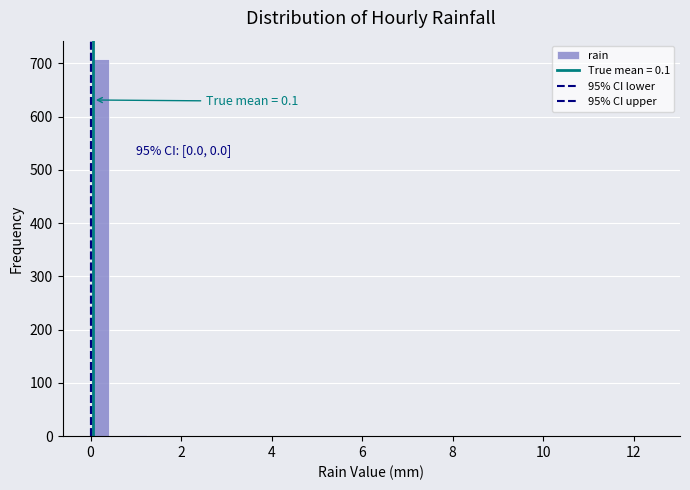

Around what value on the x-axis is the tallest bar? Give the approximate position of its centre, as read against the axis.

0.2